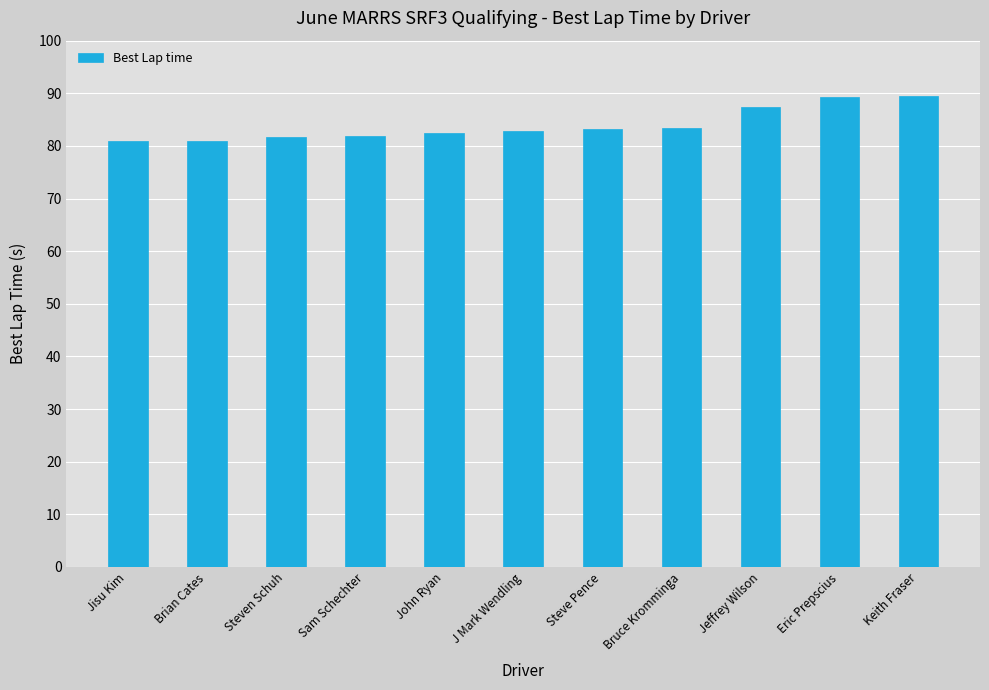

What is the sum of all values?

923.7